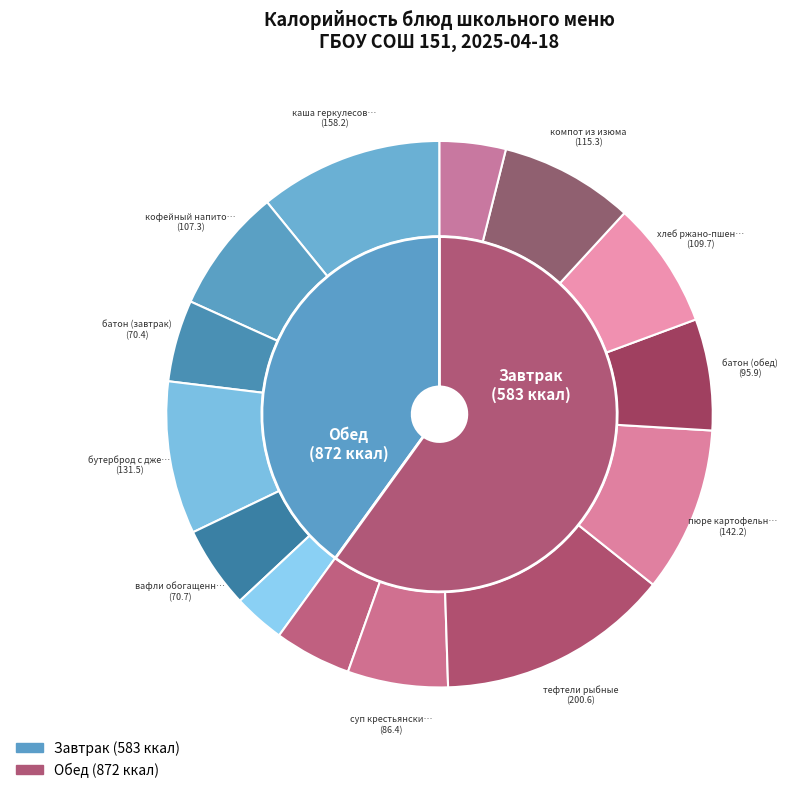

What is the largest slice in the pie chart?

тефтели рыбные